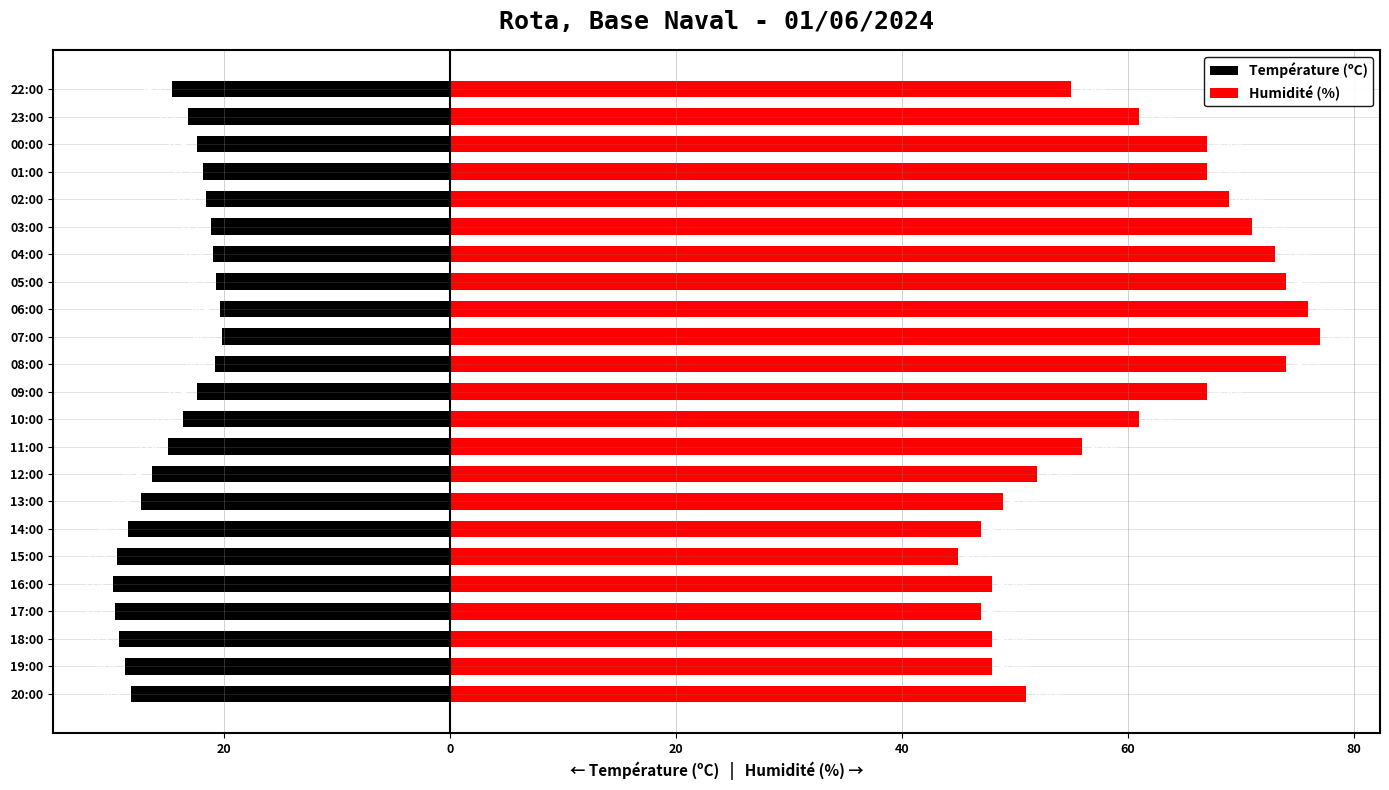

Which series changed the most between 11:00 and 22:00?

Humidité (%)